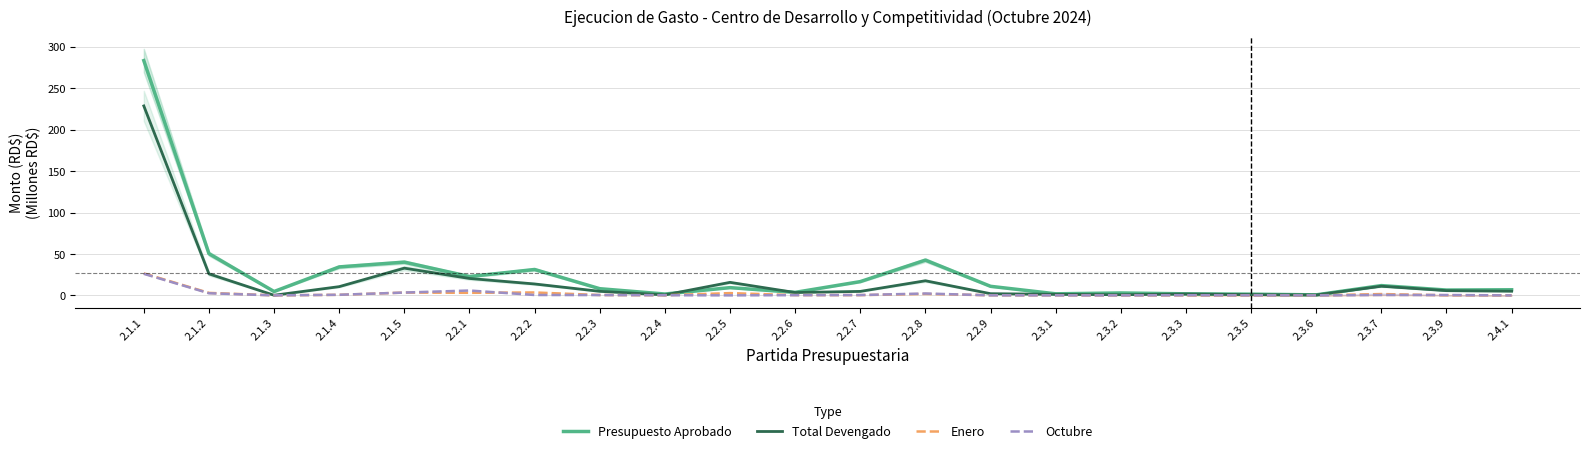

At which category does Presupuesto Aprobado reach its first local peak?

2.1.5